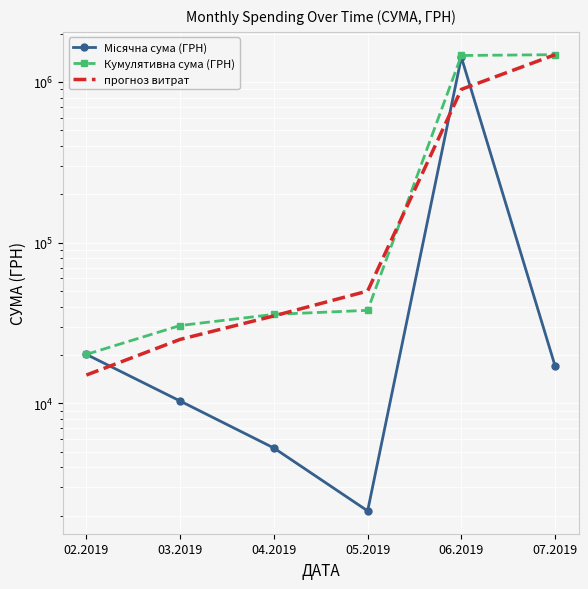

True or false: Кумулятивна сума (ГРН) has a value of 37917.2 at 05.2019.

True